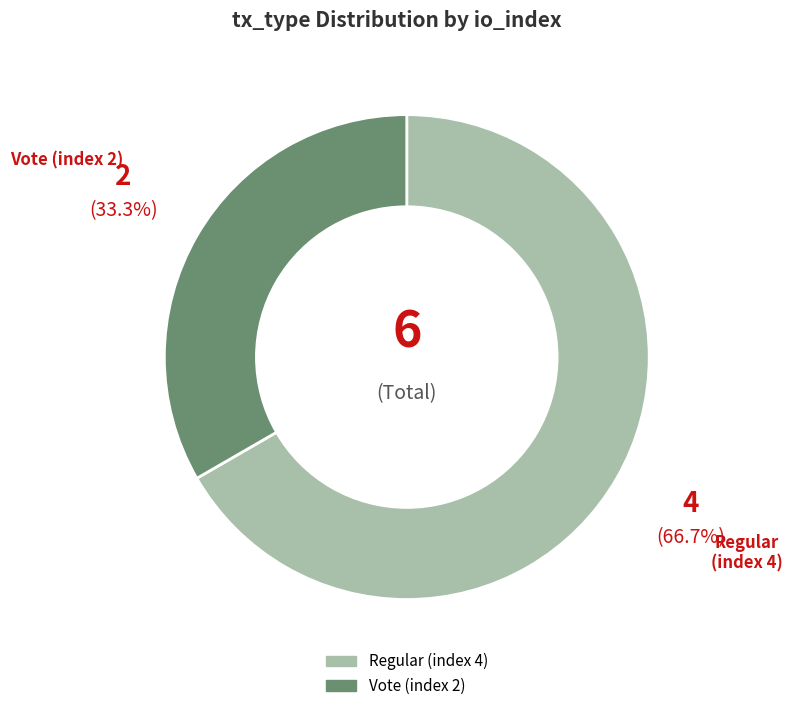

Which slice represents more than half of the pie?

Regular (index 4)